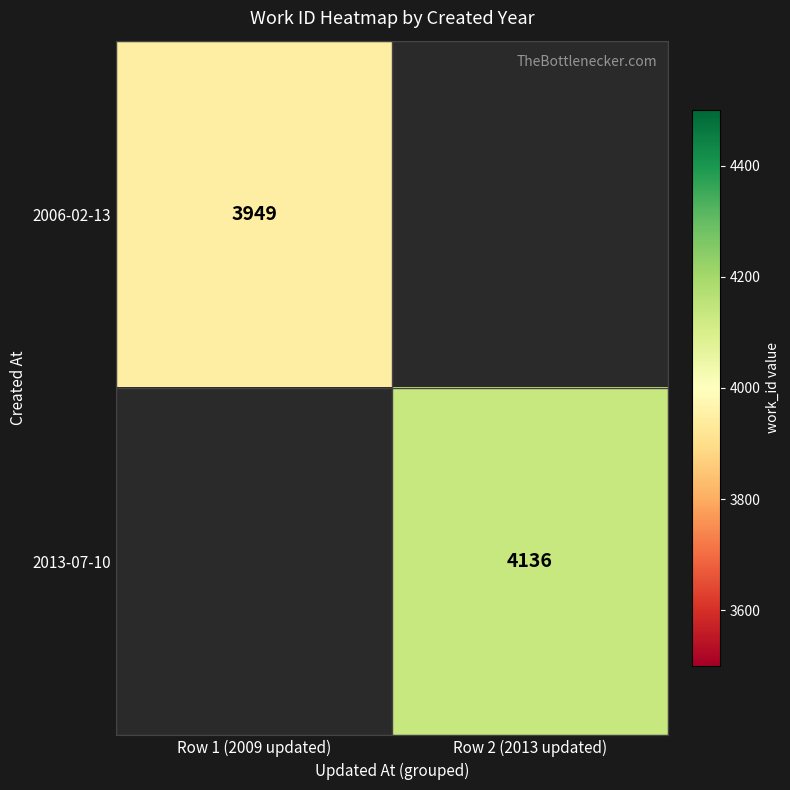

Is it true that 2013-07-10 equals 4136 at Row 2 (2013 updated)?

True